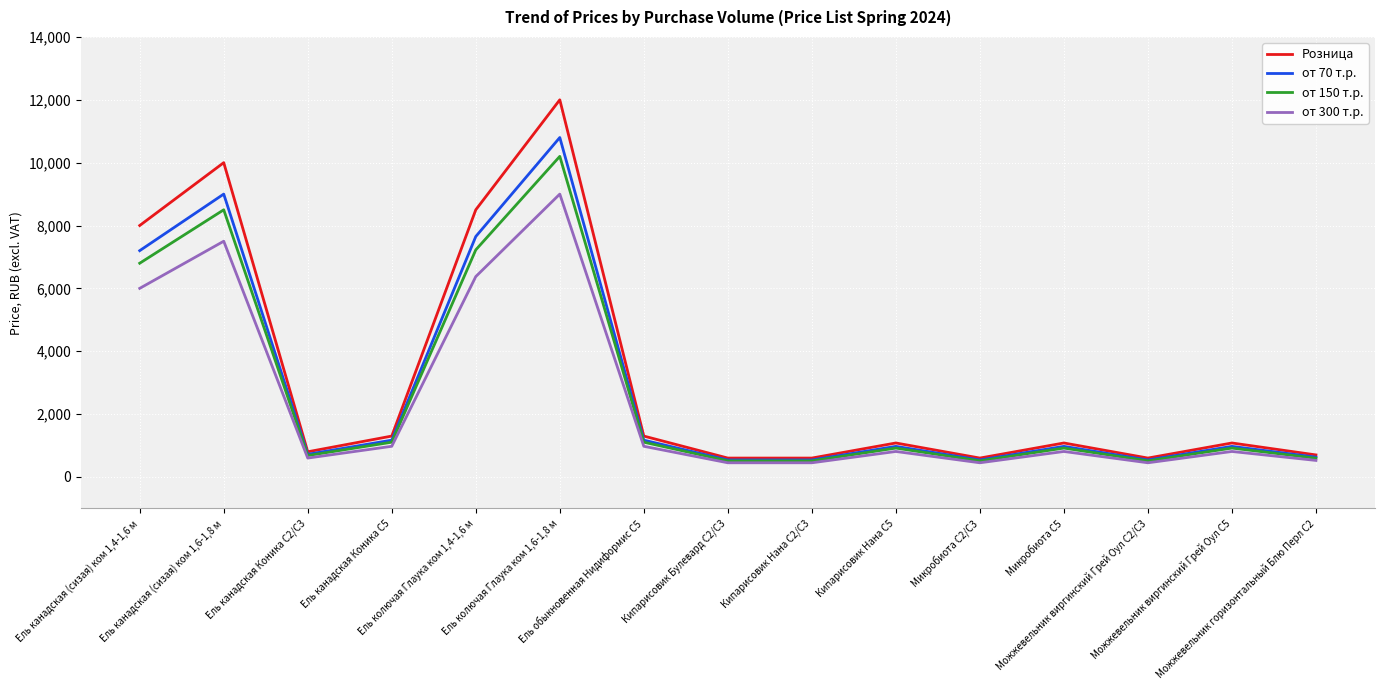

What is the difference between the second highest and second lowest values in the Розница series?

9400